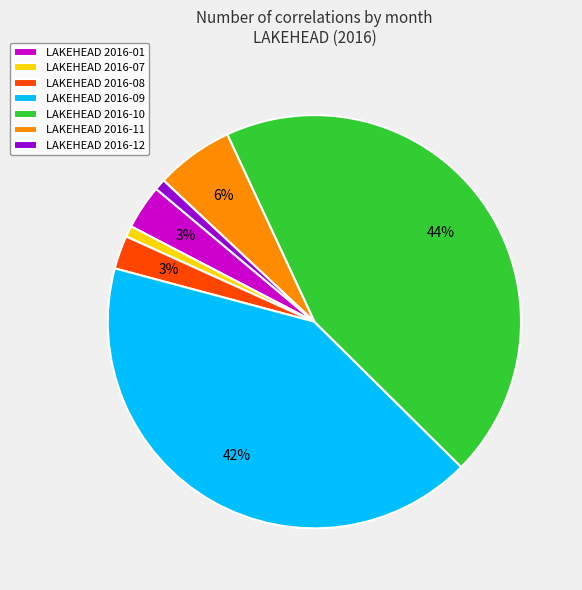

The LAKEHEAD 2016-11 slice represents 19% of the pie. True or false?

False